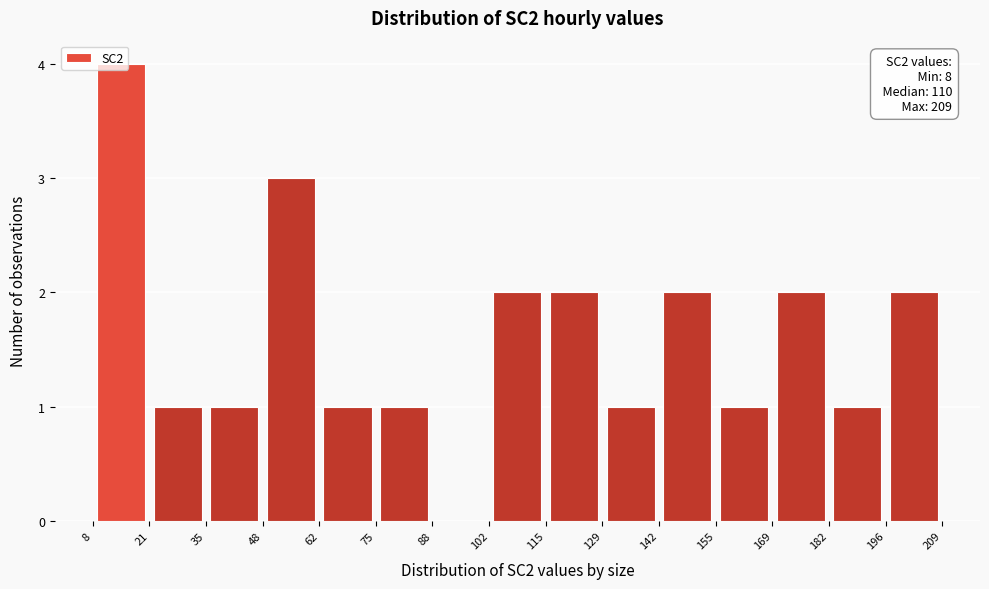

Which range on the x-axis has the tallest bar?

8 to 21